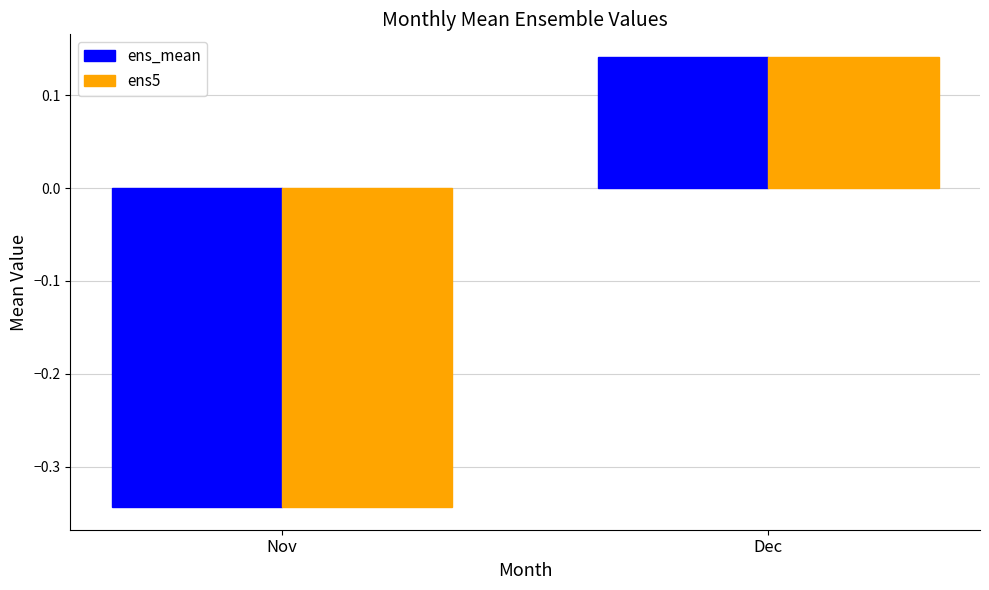

What is the total value across all series at Dec?

0.3